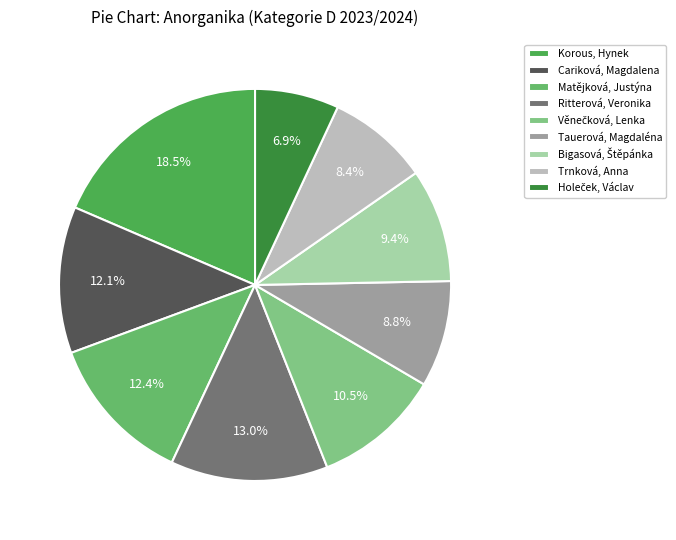

What is the total percentage of Trnková, Anna and Korous, Hynek?

26.9%